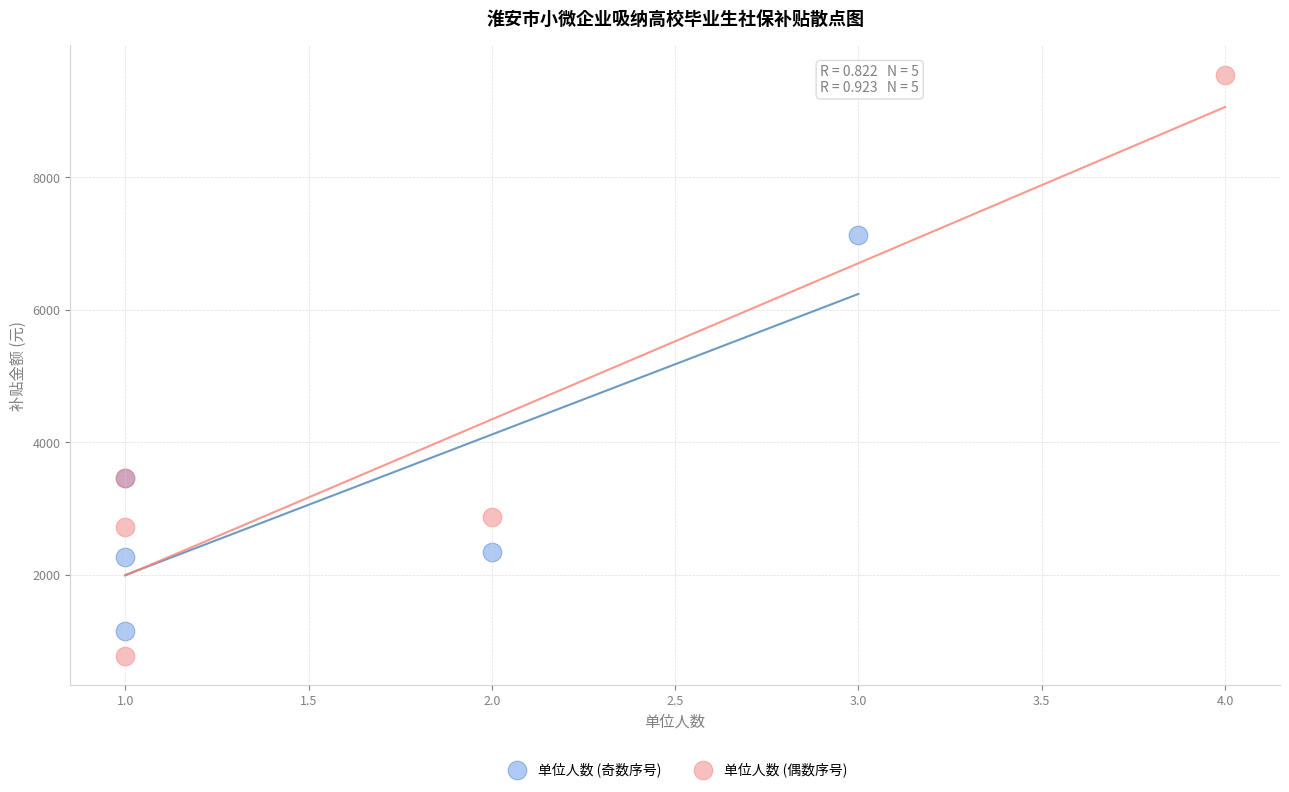

Which series has the widest spread of Y values?

单位人数 (偶数序号)